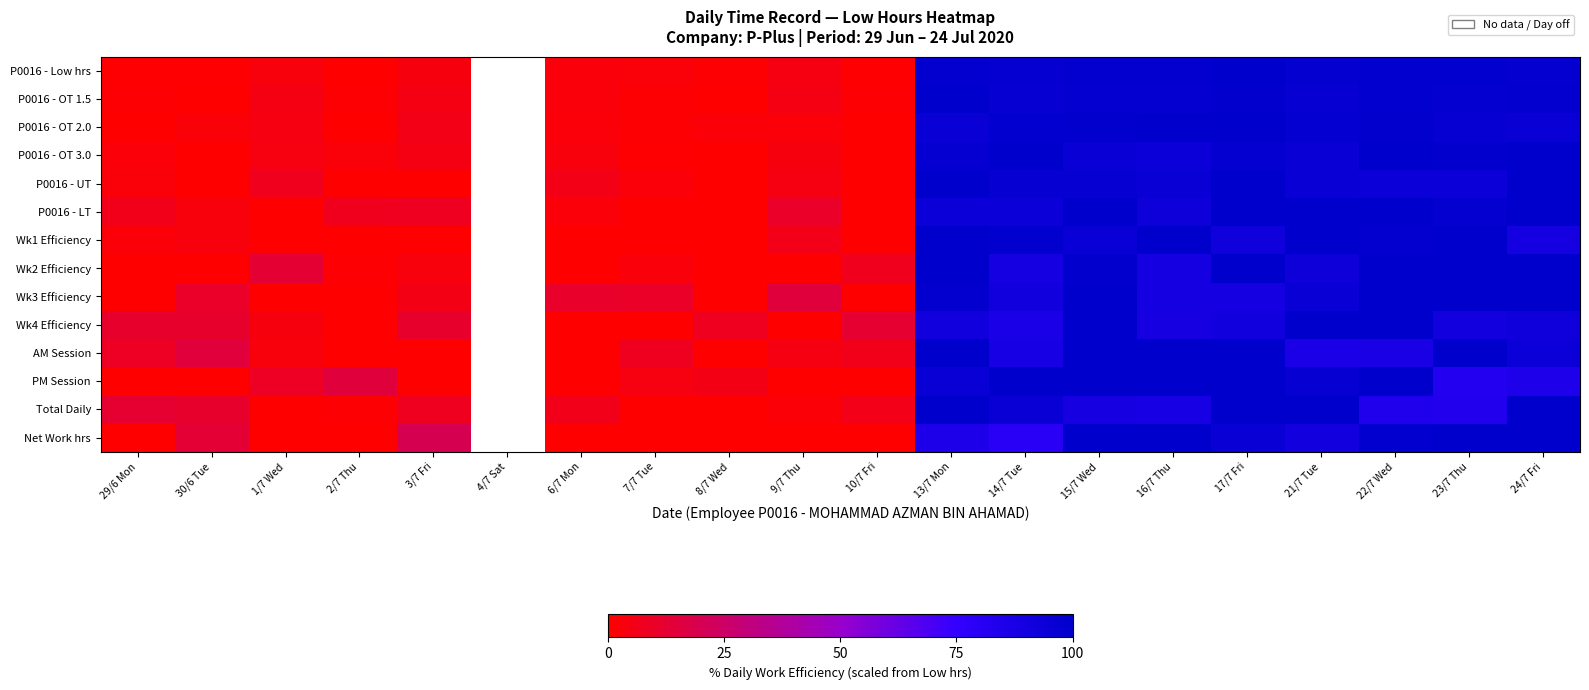

At which category is the sum across all series the highest?

15/7 Wed